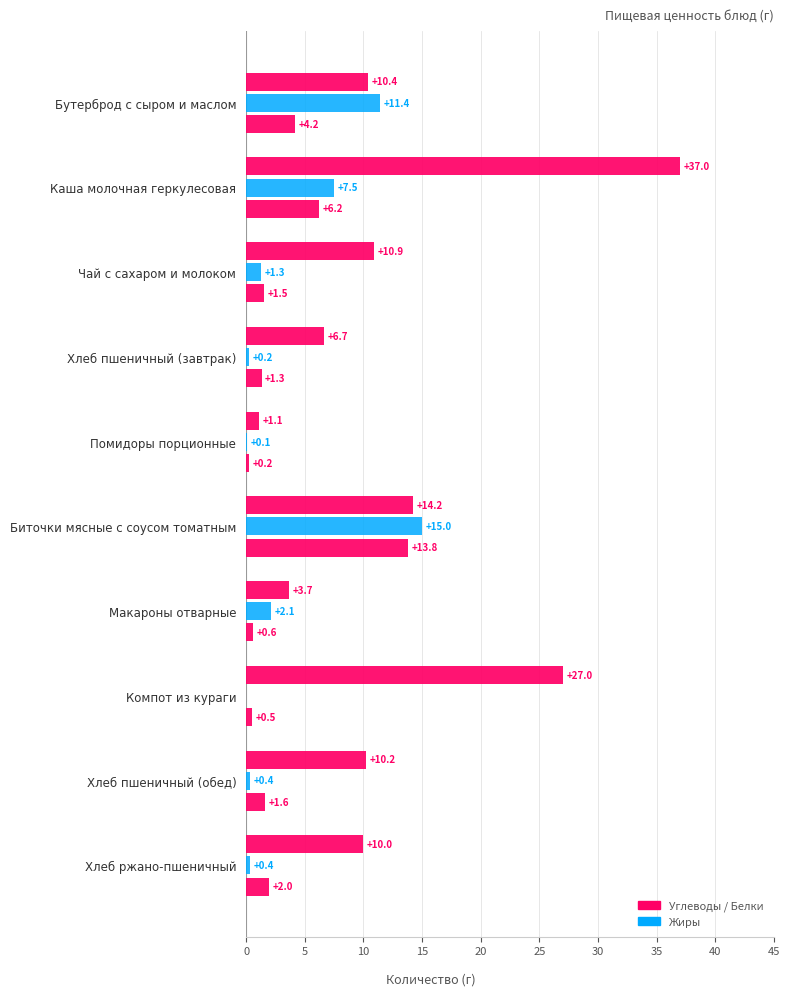

True or false: Жиры has a value of 0.6 at Чай с сахаром и молоком.

False